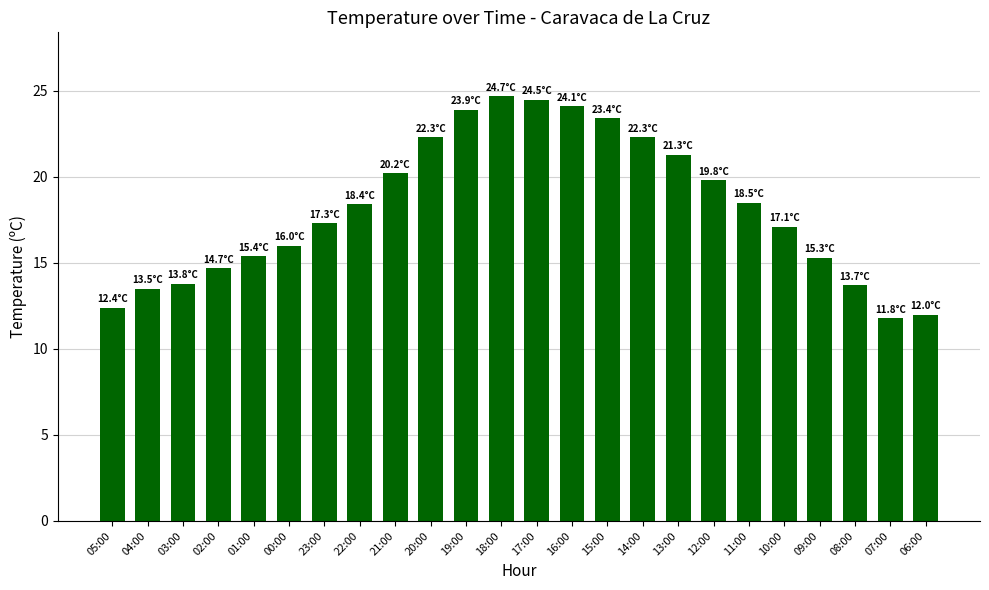

What is the difference between the maximum and second lowest values?

12.7